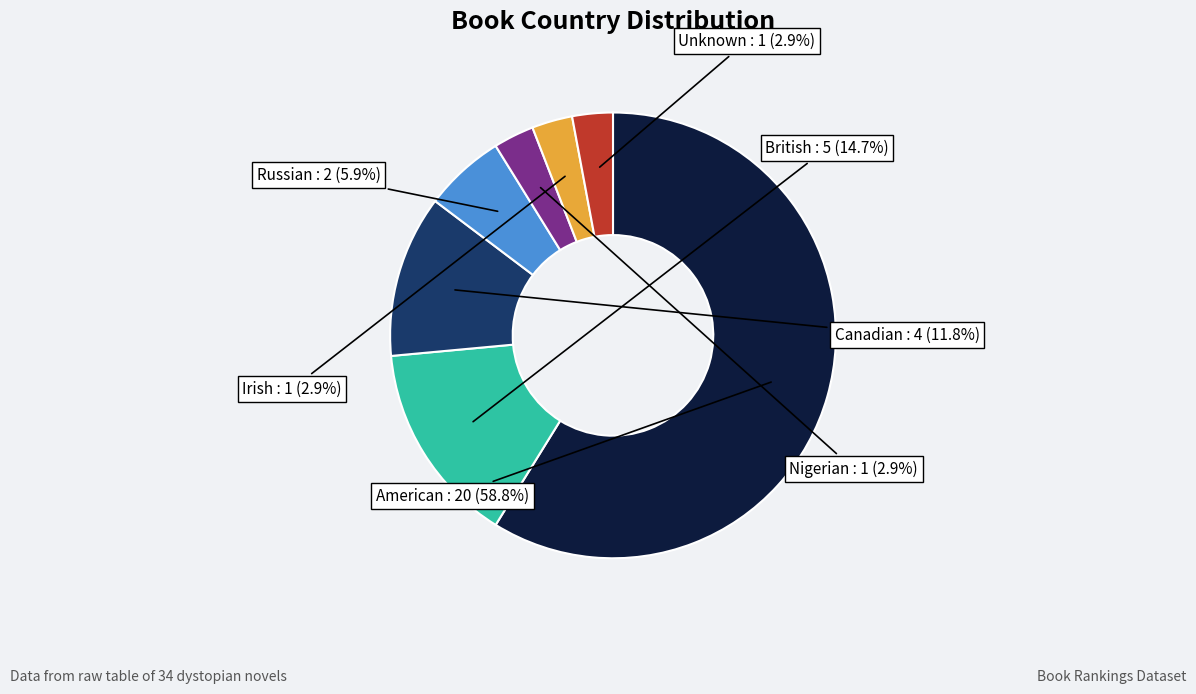

How many slices are in this pie chart?

7